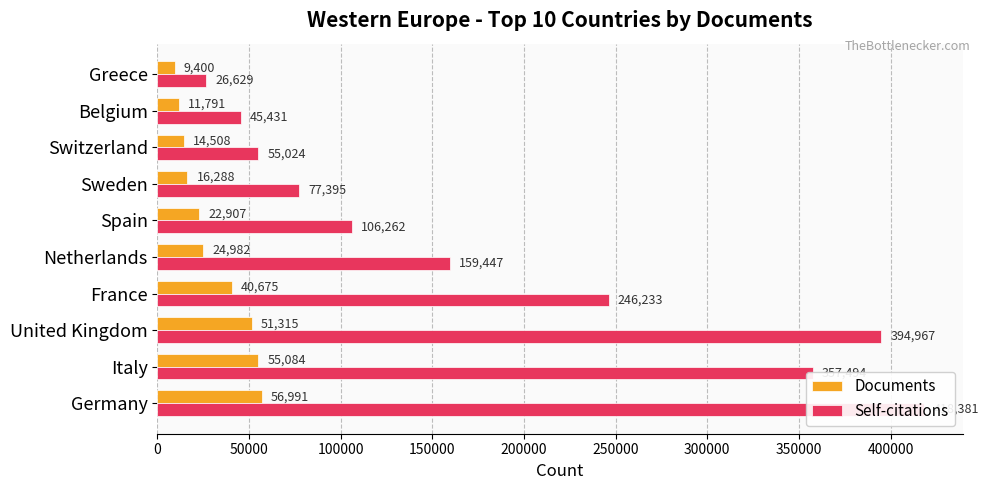

Is it true that Self-citations equals 91906 at United Kingdom?

False